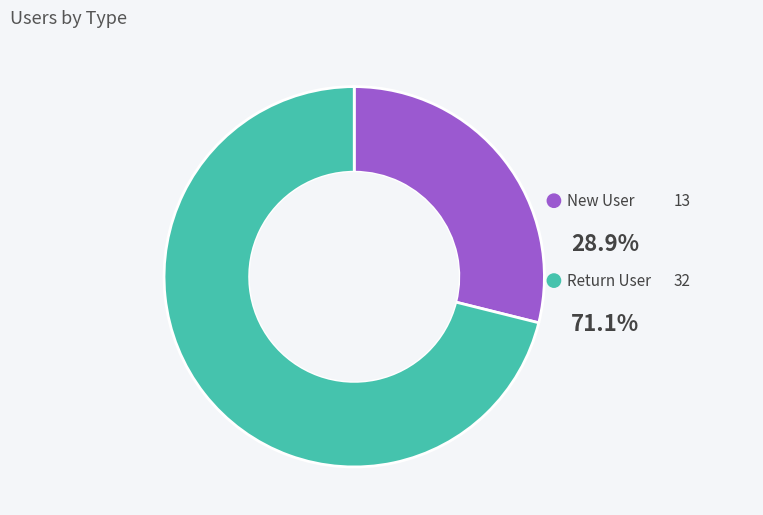

Is the sum of 7 and 4 greater than half?

No